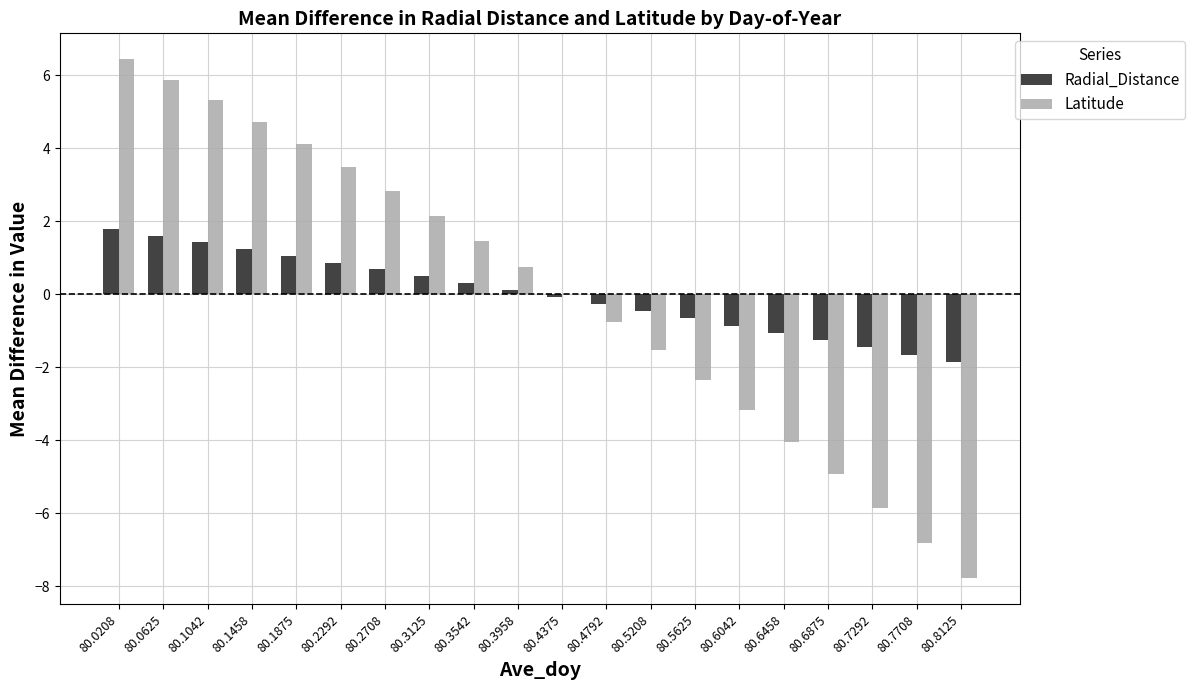

Between 80.3958 and 80.7708, which series saw the biggest shift?

Latitude